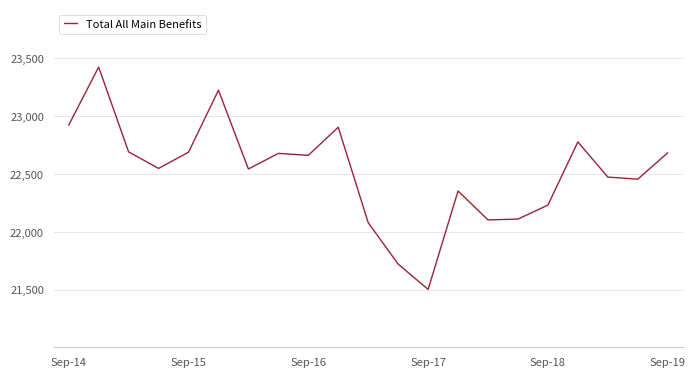

What is the smallest value displayed?

21501